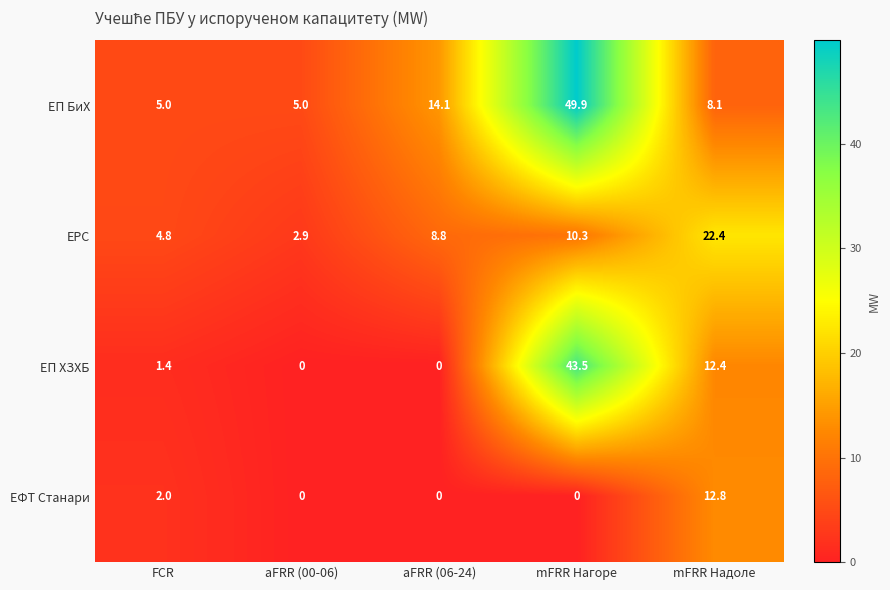

Rank the series by their maximum value, from lowest to highest.

ЕФТ Станари, ЕРС, ЕП ХЗХБ, ЕП БиХ